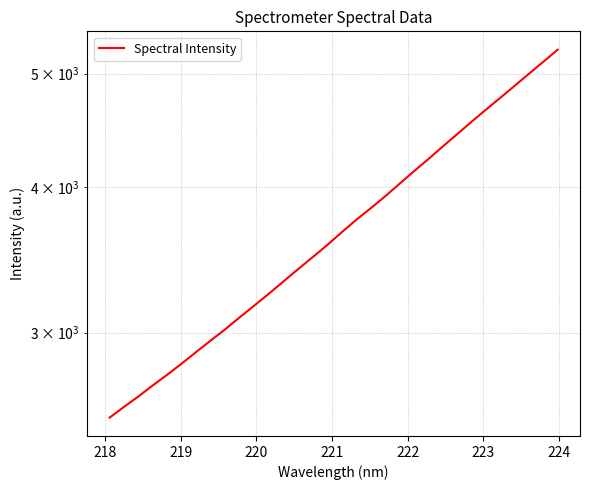

What is the minimum value shown in the chart?

2537.0